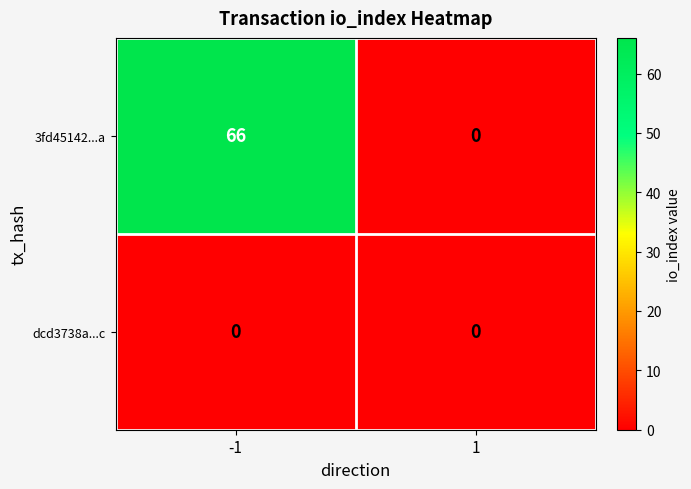

How many distinct data groups are displayed?

2